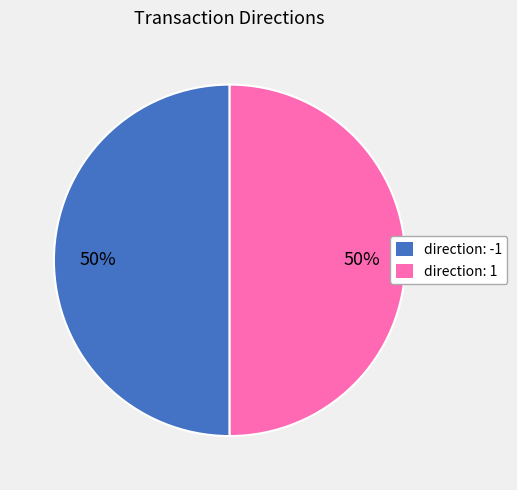

To the nearest percent, what is the combined percentage of direction: -1 and direction: 1?

100%